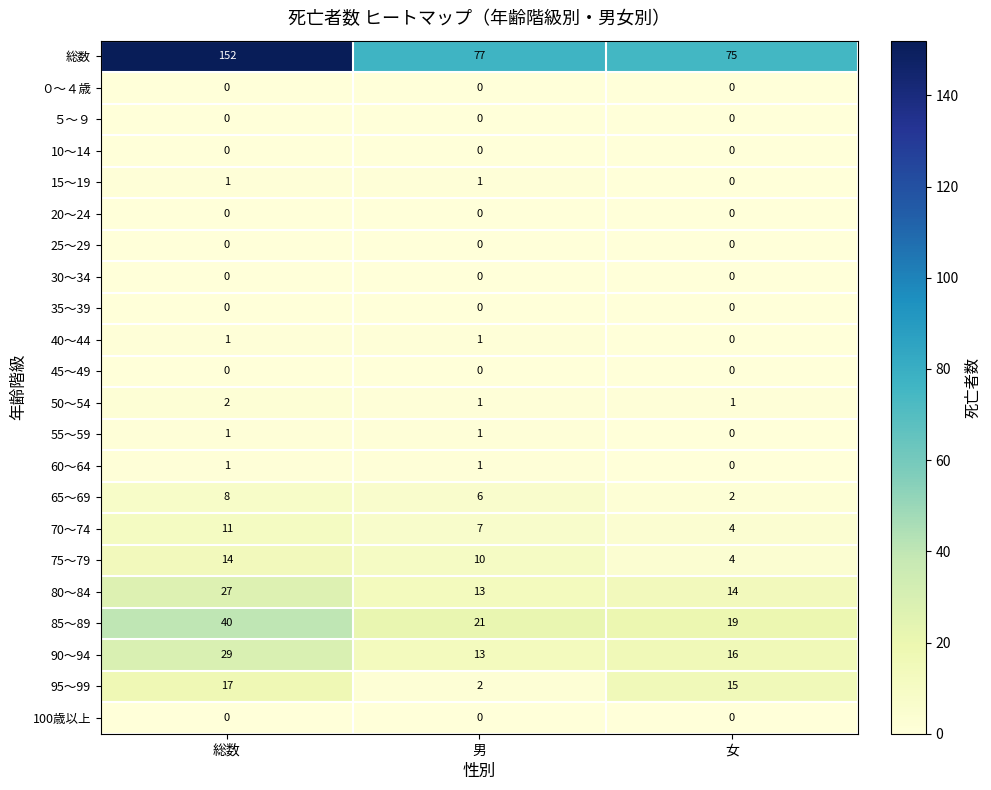

Which series changed the most between 男 and 女?

95～99